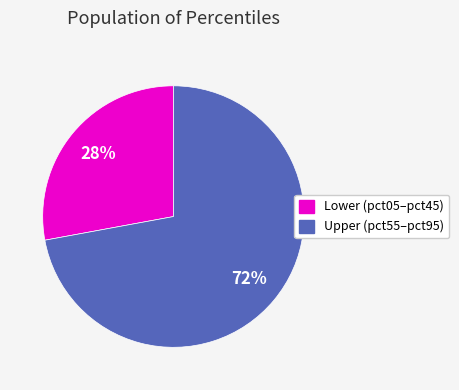

How many segments does this pie chart have?

2